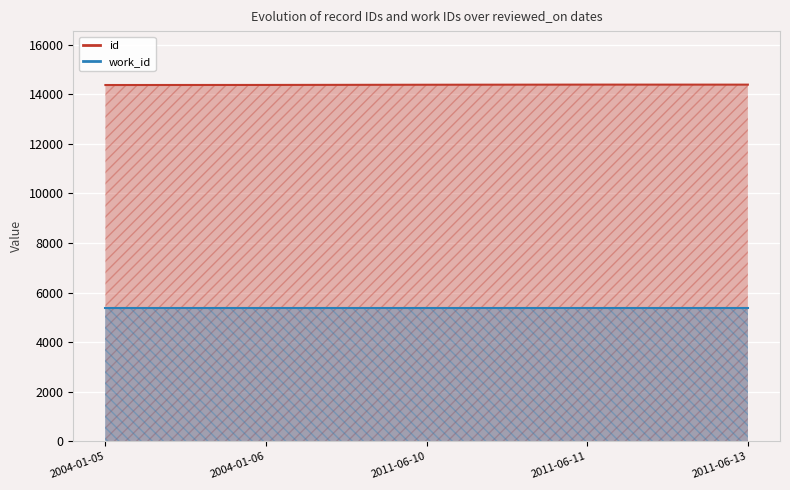

Which label corresponds to the largest value in the chart?

2011-06-11